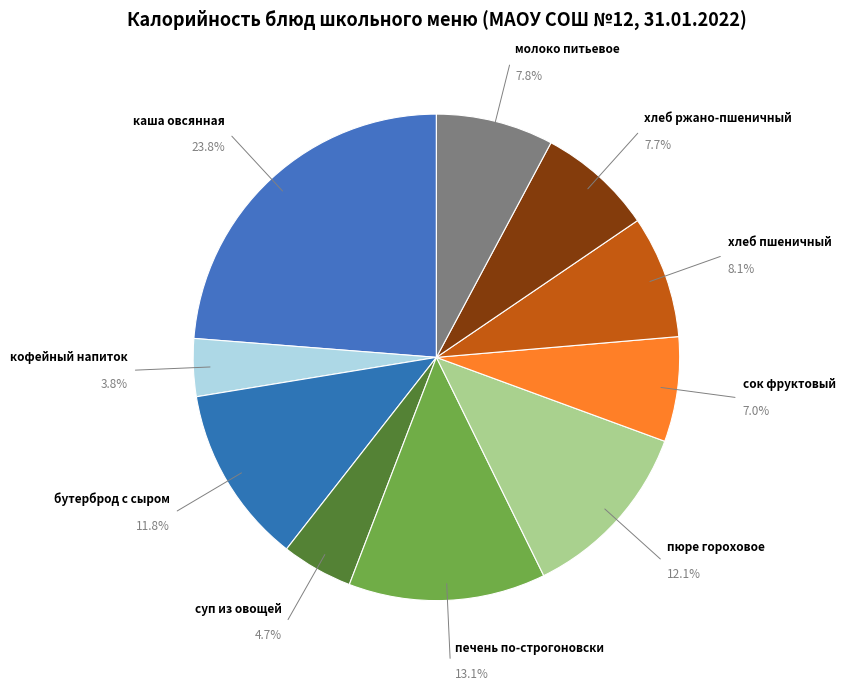

Which has a higher value, хлеб пшеничный or суп из овощей?

хлеб пшеничный